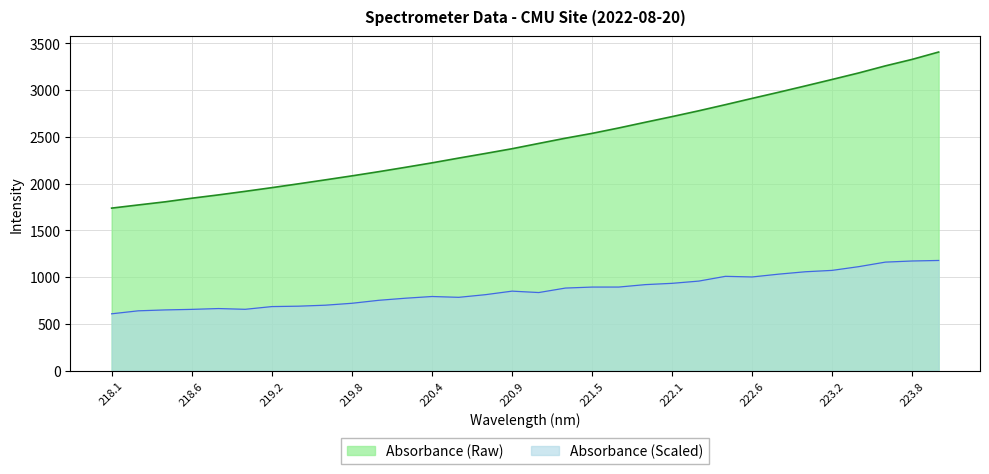

What is the change in value from 218.0596 to 222.263?

+1040.8